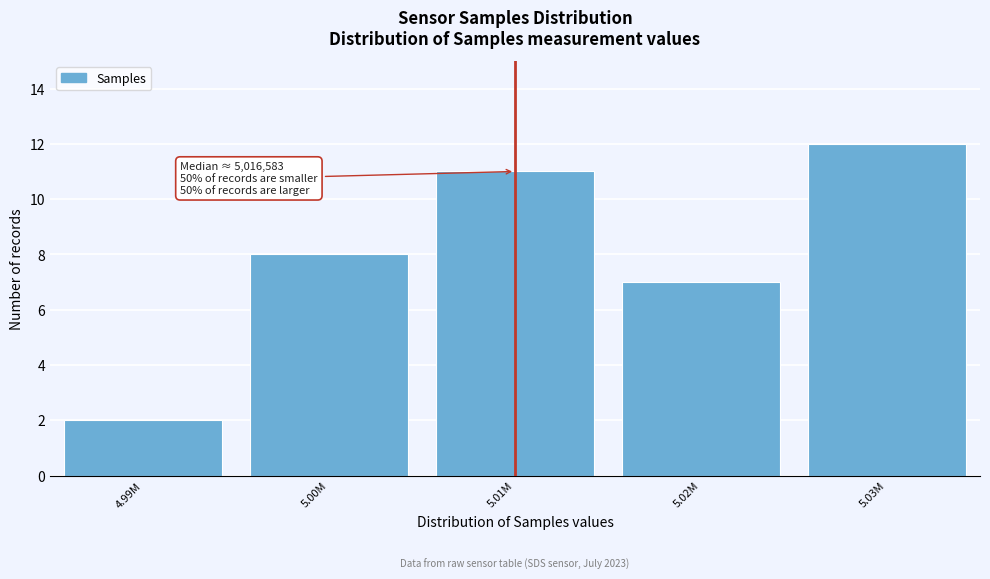

Reading left to right, transcribe all the data shown in this chart.

4.99M=2	5.00M=8	5.01M=11	5.02M=7	5.03M=12